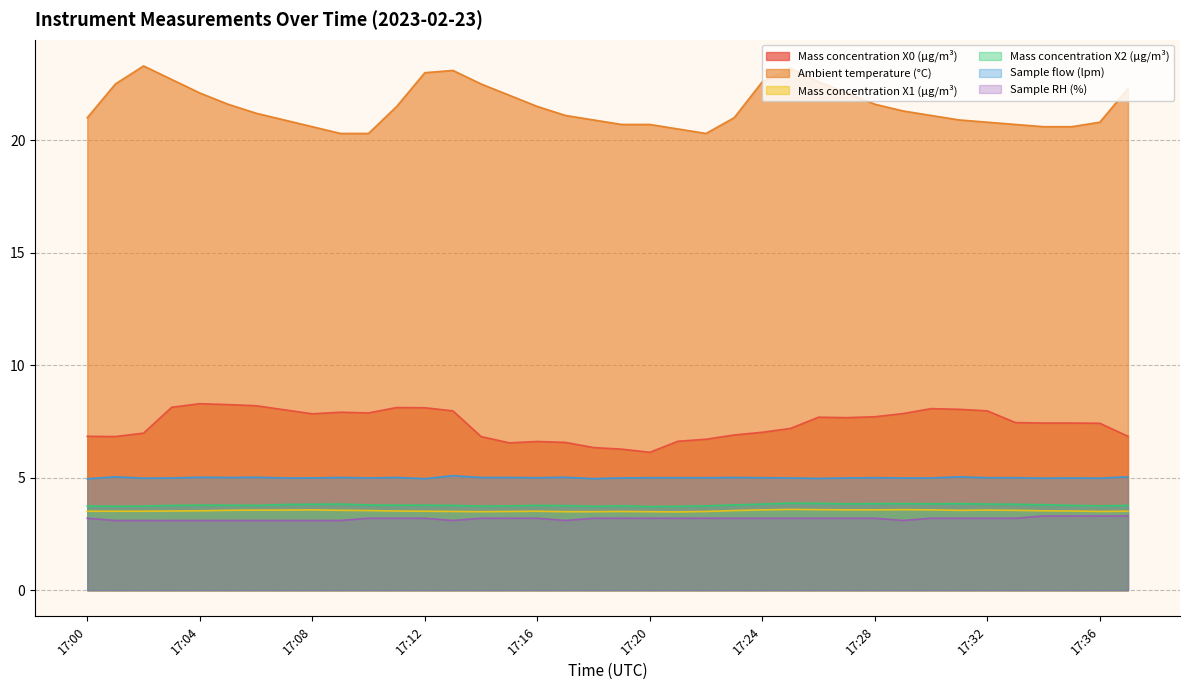

Which series changed the most between 17:14 and 17:32?

Ambient temperature (°C)